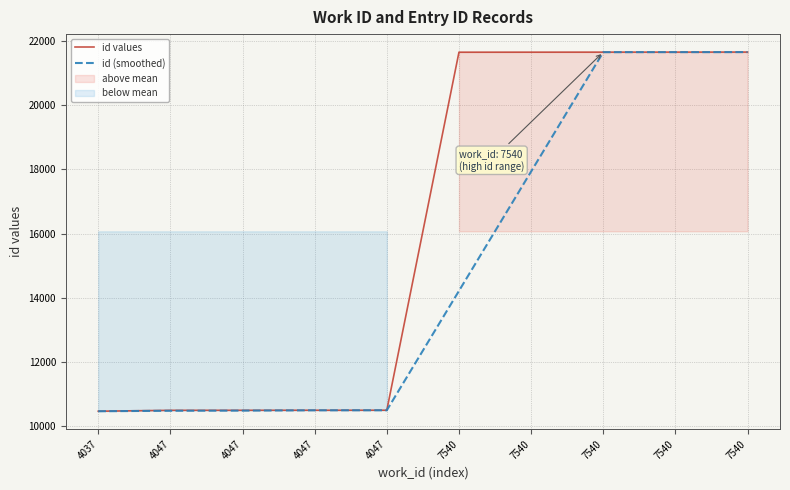

At which category is the sum across all series the highest?

7540